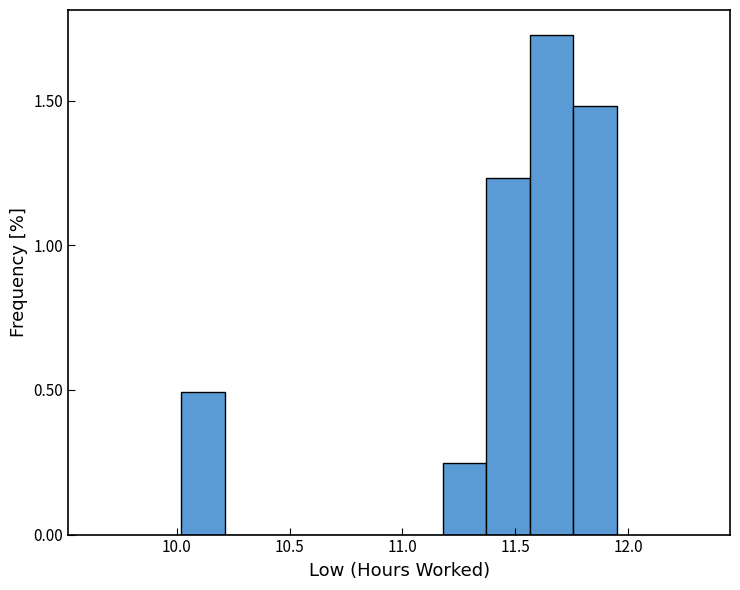

Around what value on the x-axis is the tallest bar? Give the approximate position of its centre, as read against the axis.

11.65